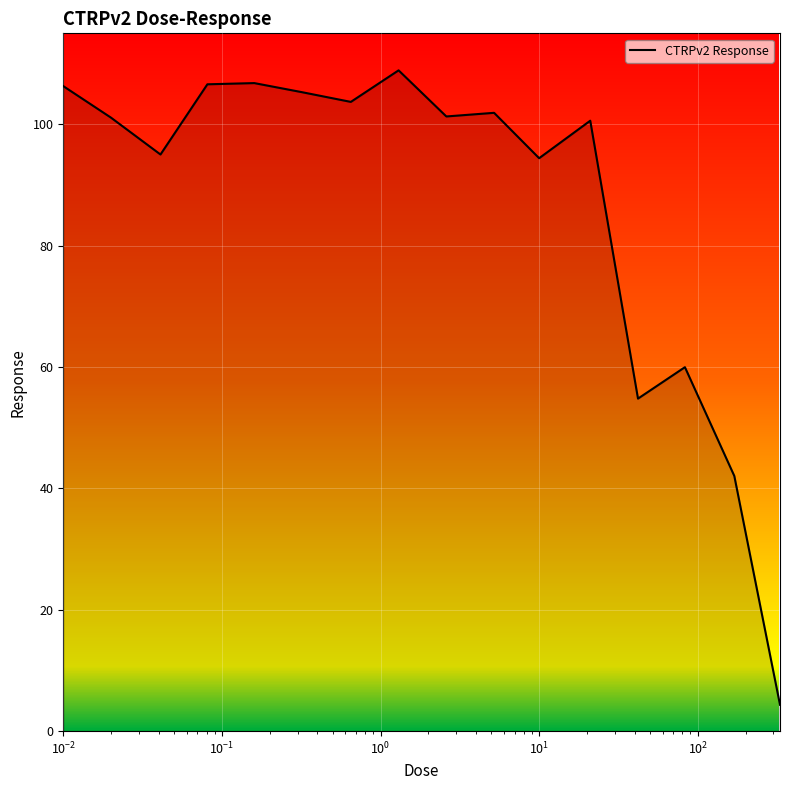

What is the minimum value shown in the chart?

4.3